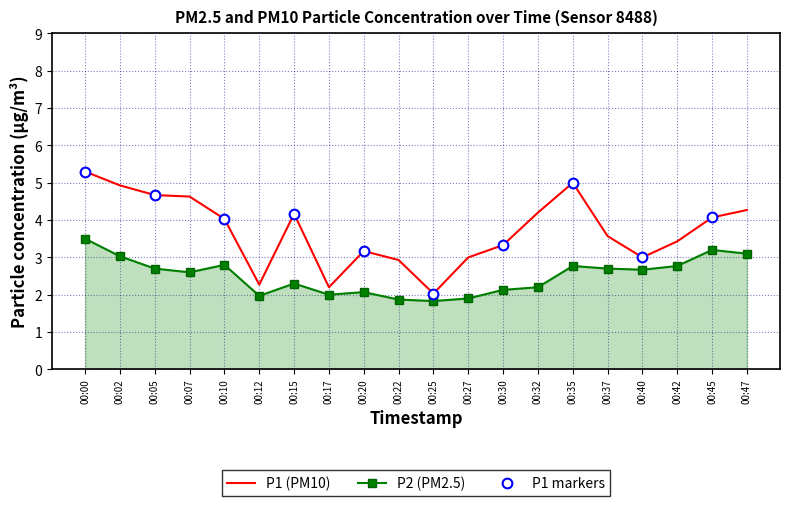

How many data points does each series have?

20